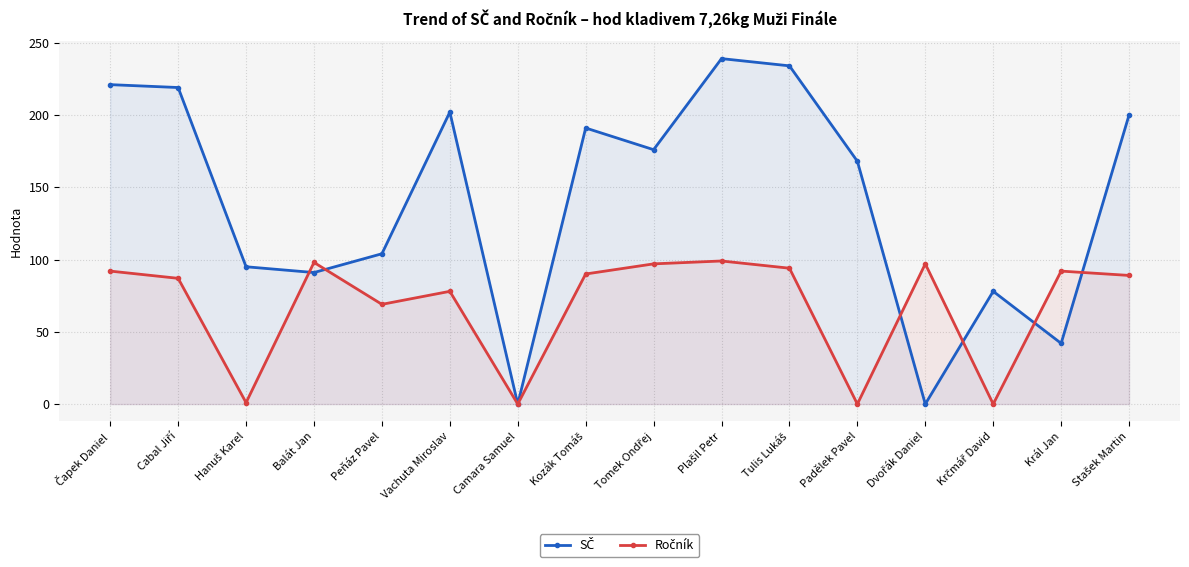

Rank the series at Balát Jan from highest to lowest value.

Ročník, SČ